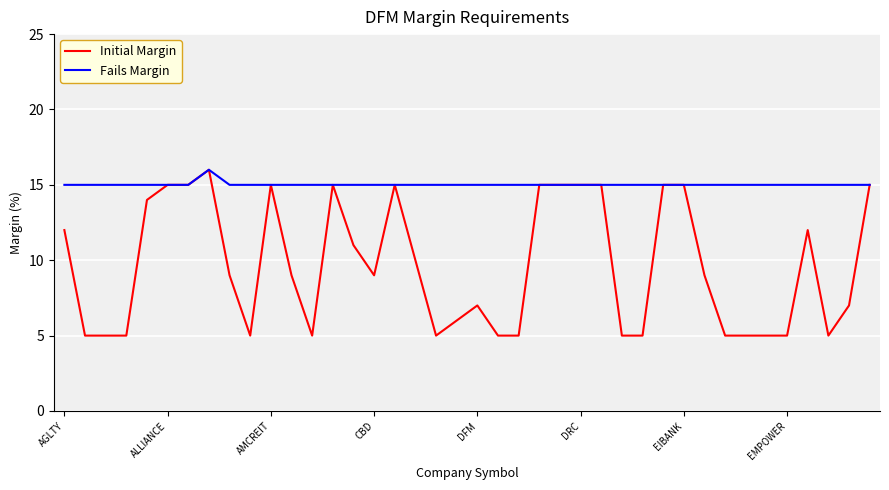

Which series has the largest total across all categories?

Fails Margin